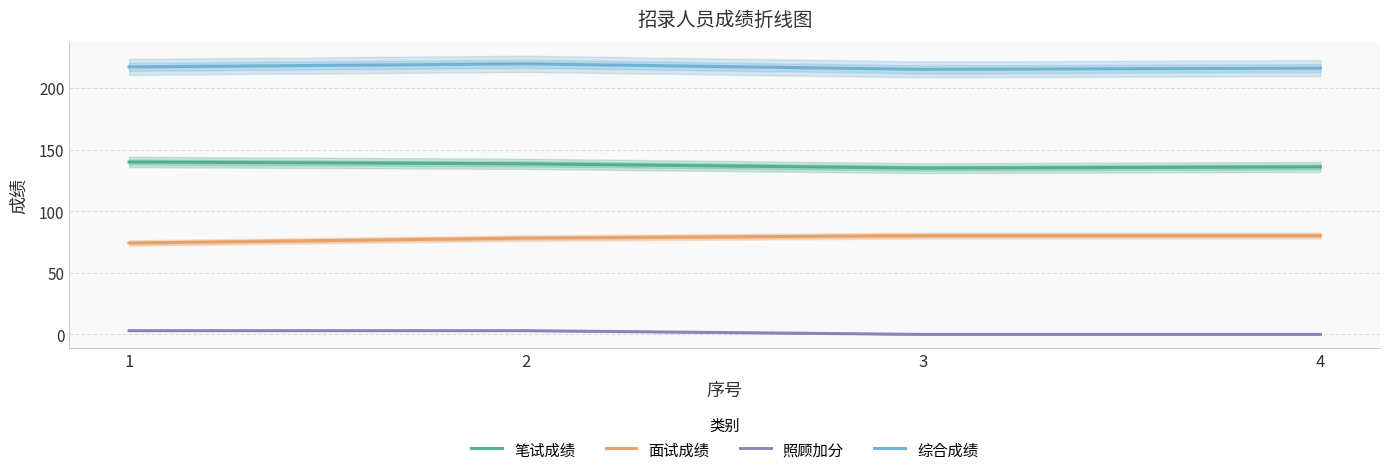

Read the 综合成绩 value at 1.

217.2